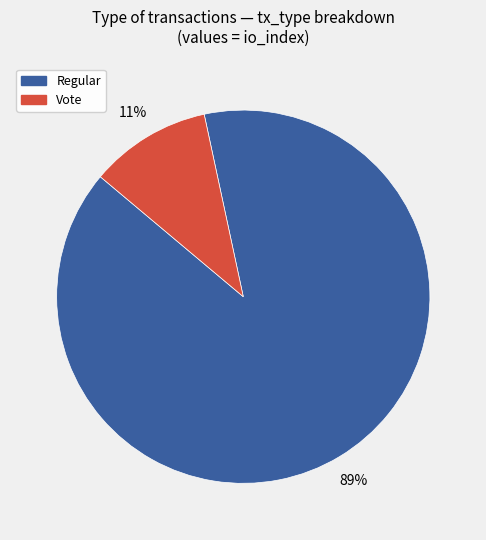

To the nearest percent, what portion does Vote represent?

11%